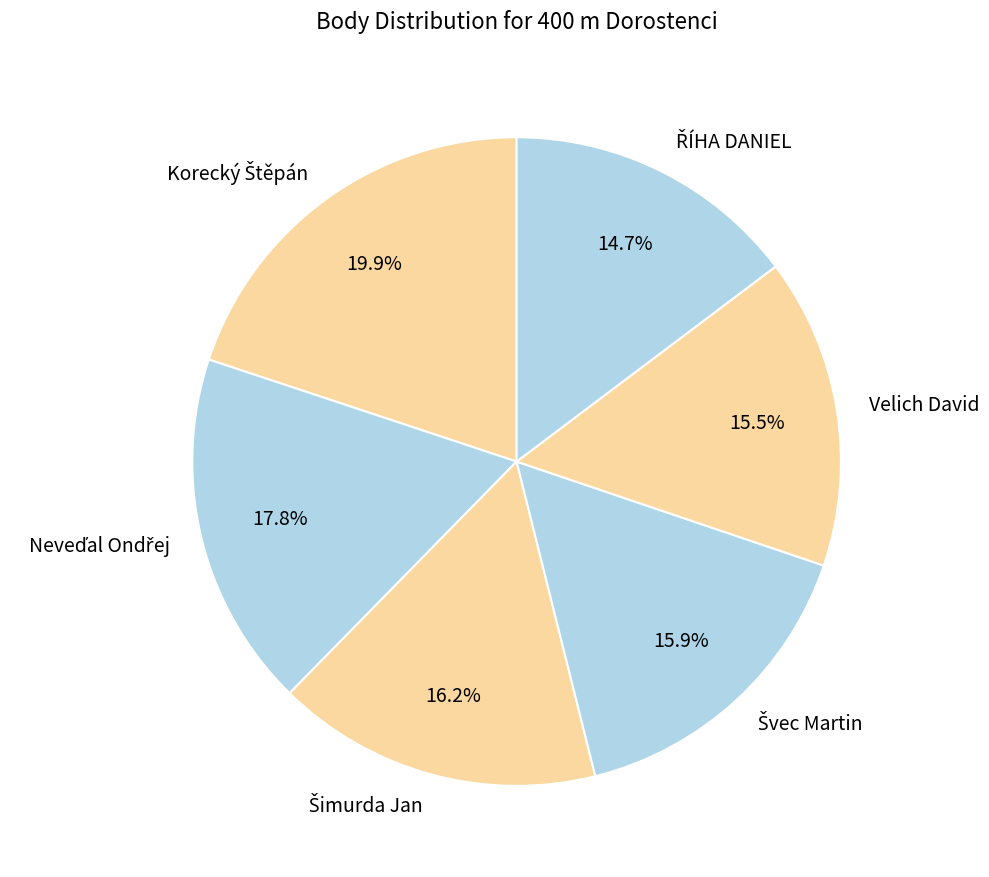

Does any single category account for the majority?

No